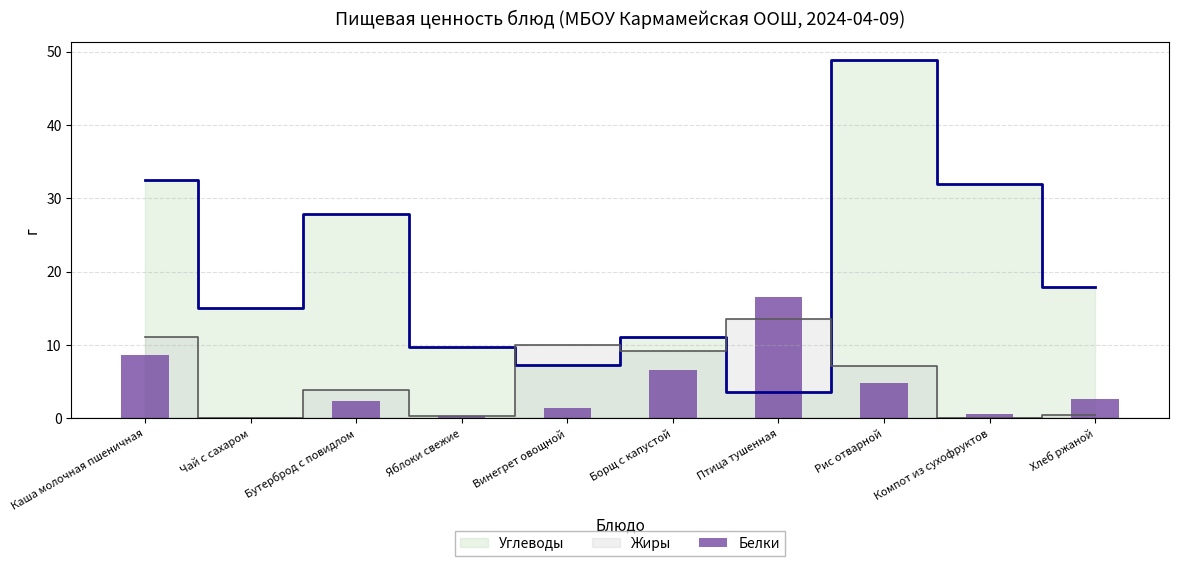

Where is the data nearest to the value 8?

Каша молочная пшеничная